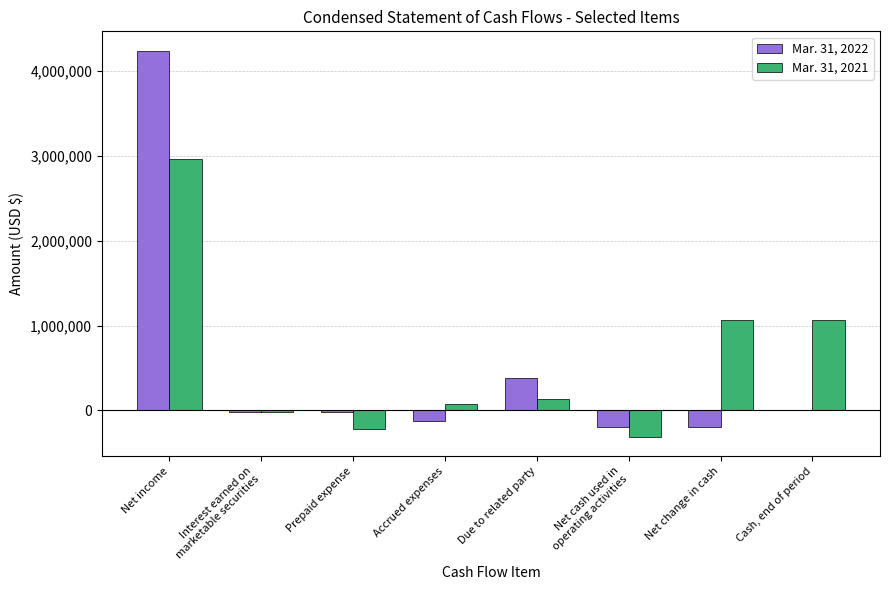

Does the chart contain stacked bars?

No